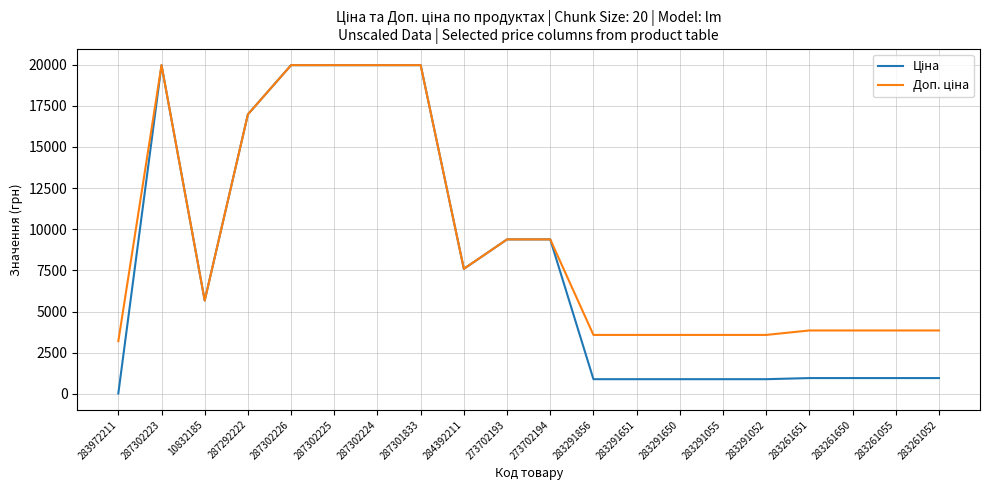

Which category has the lowest value across all series?

283972211